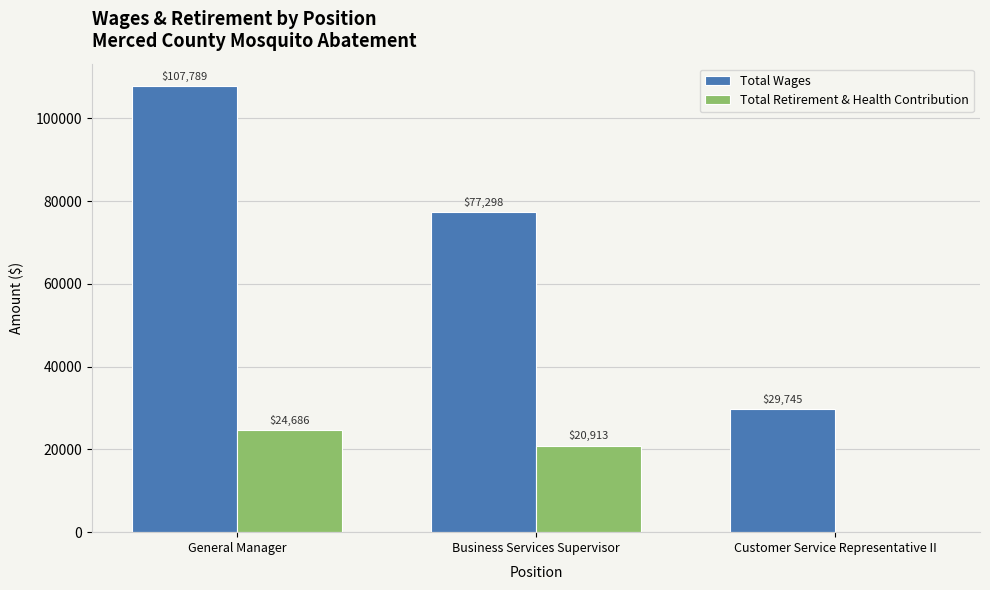

At which category is the sum across all series the highest?

General Manager